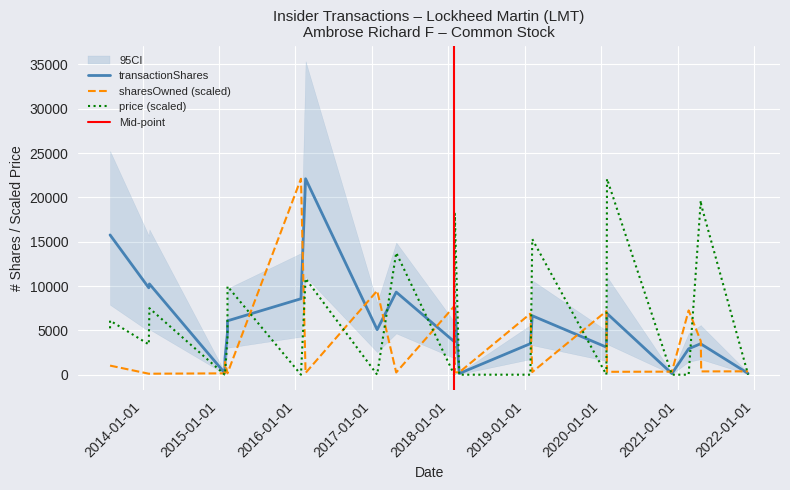

True or false: sharesOwnedFollowingTransaction has a value of 323.2 at 2020-01-29.

True